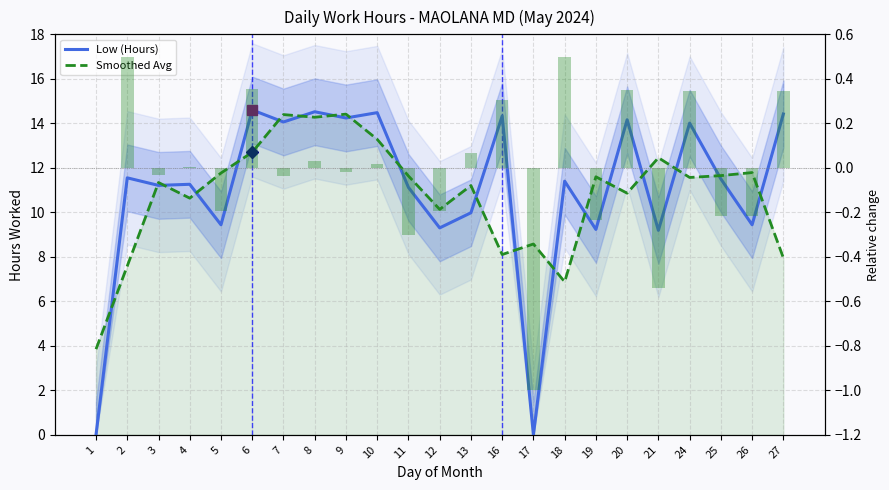

List the series in order of their peak value, highest first.

Low (Hours), Smoothed Avg, Relative change